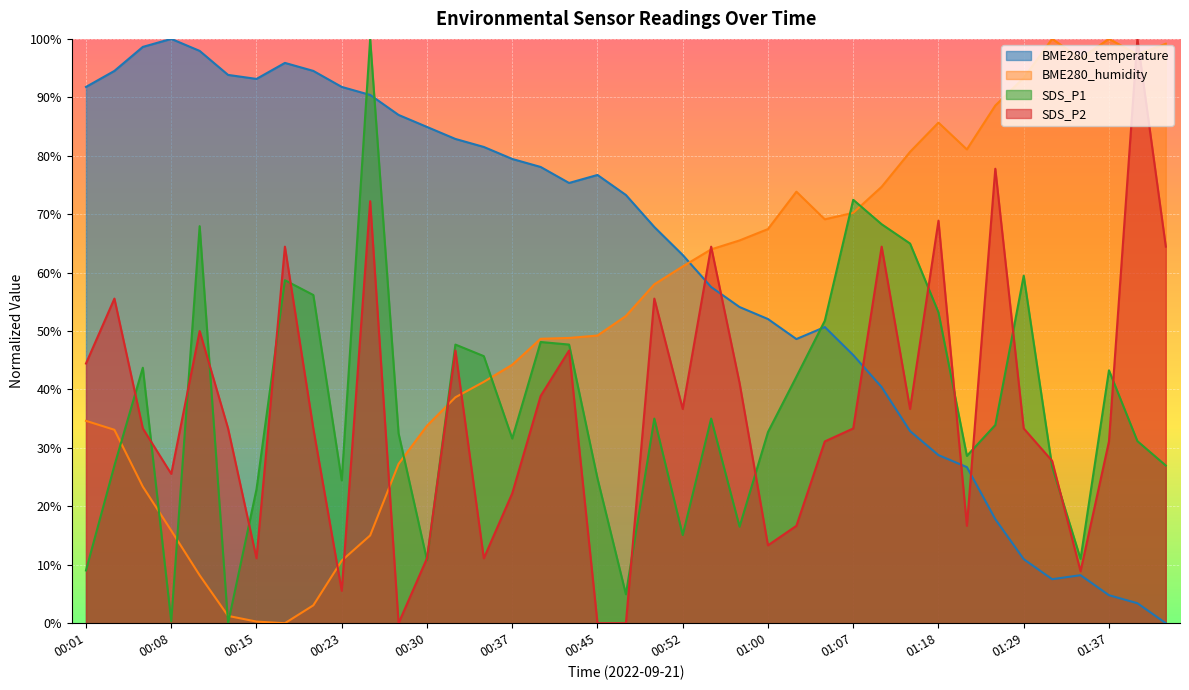

At which category does BME280_temperature reach its first local peak?

00:08